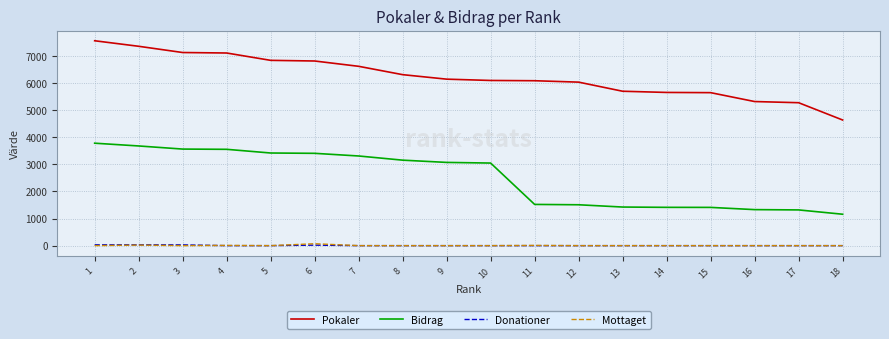

The Pokaler series shows 7126 at 3. True or false?

True